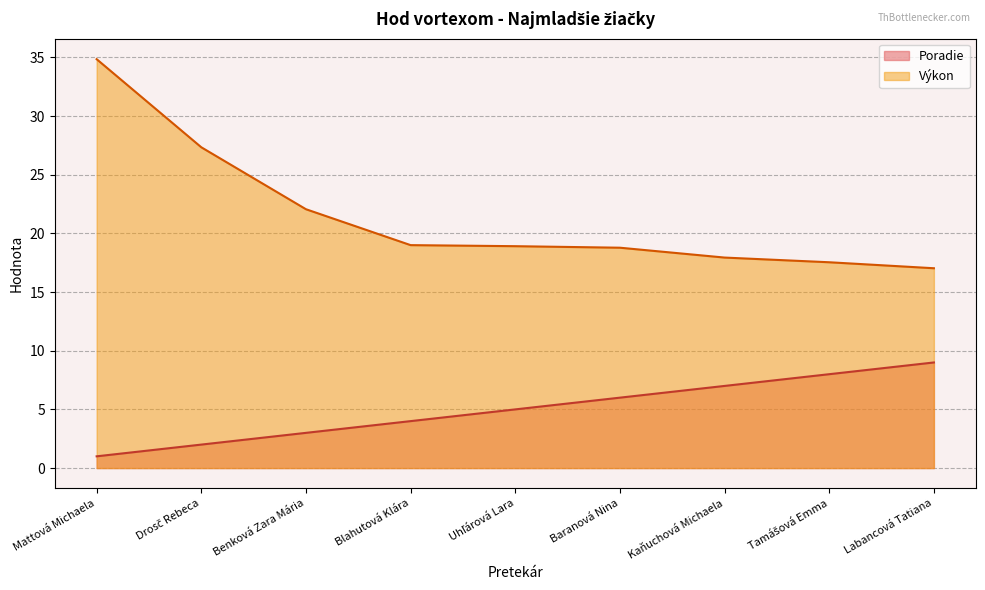

What is the maximum value shown in the chart?

34.9